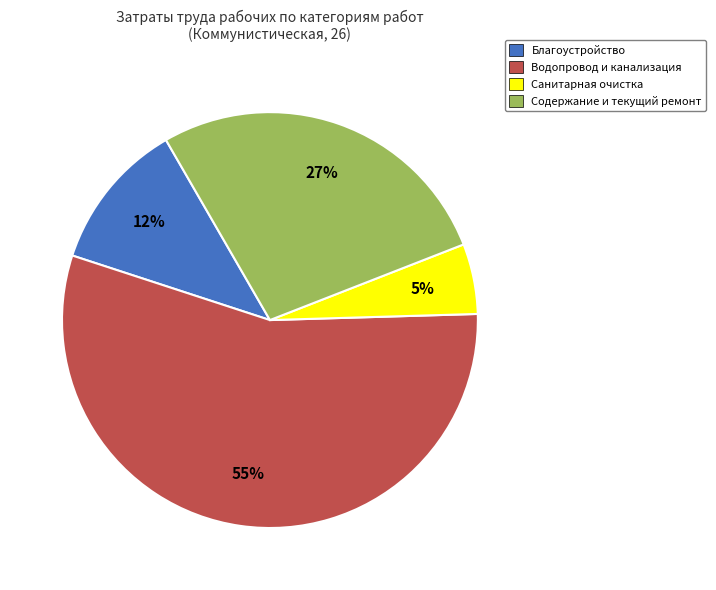

Between Водопровод и канализация and Санитарная очистка, which is larger?

Водопровод и канализация